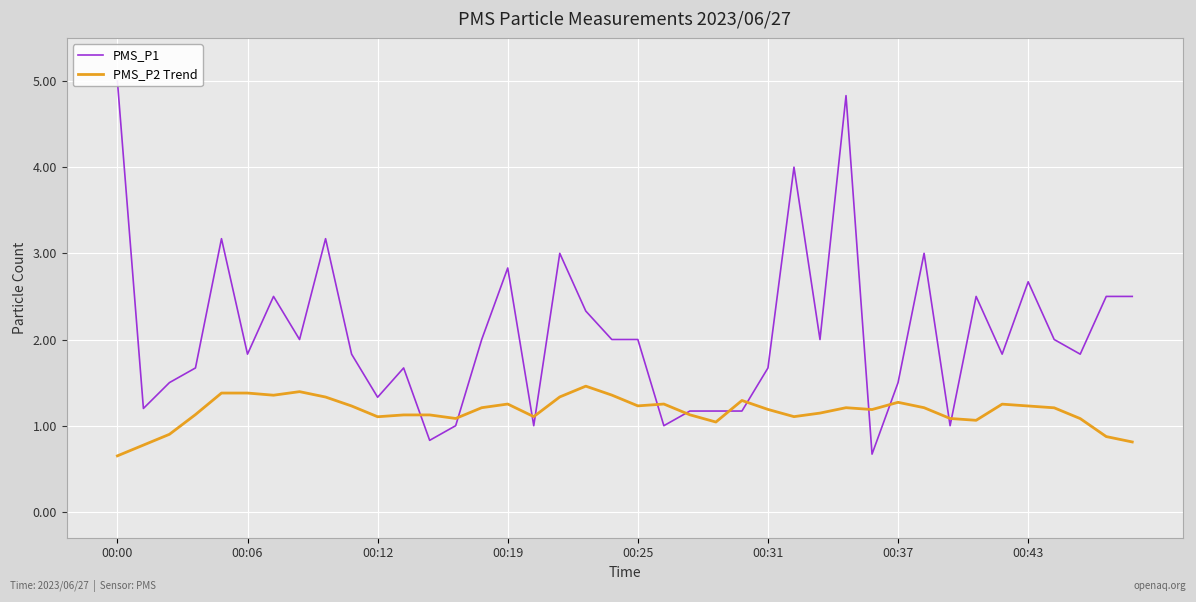

What is the maximum value for PMS_P2 Trend?

1.5